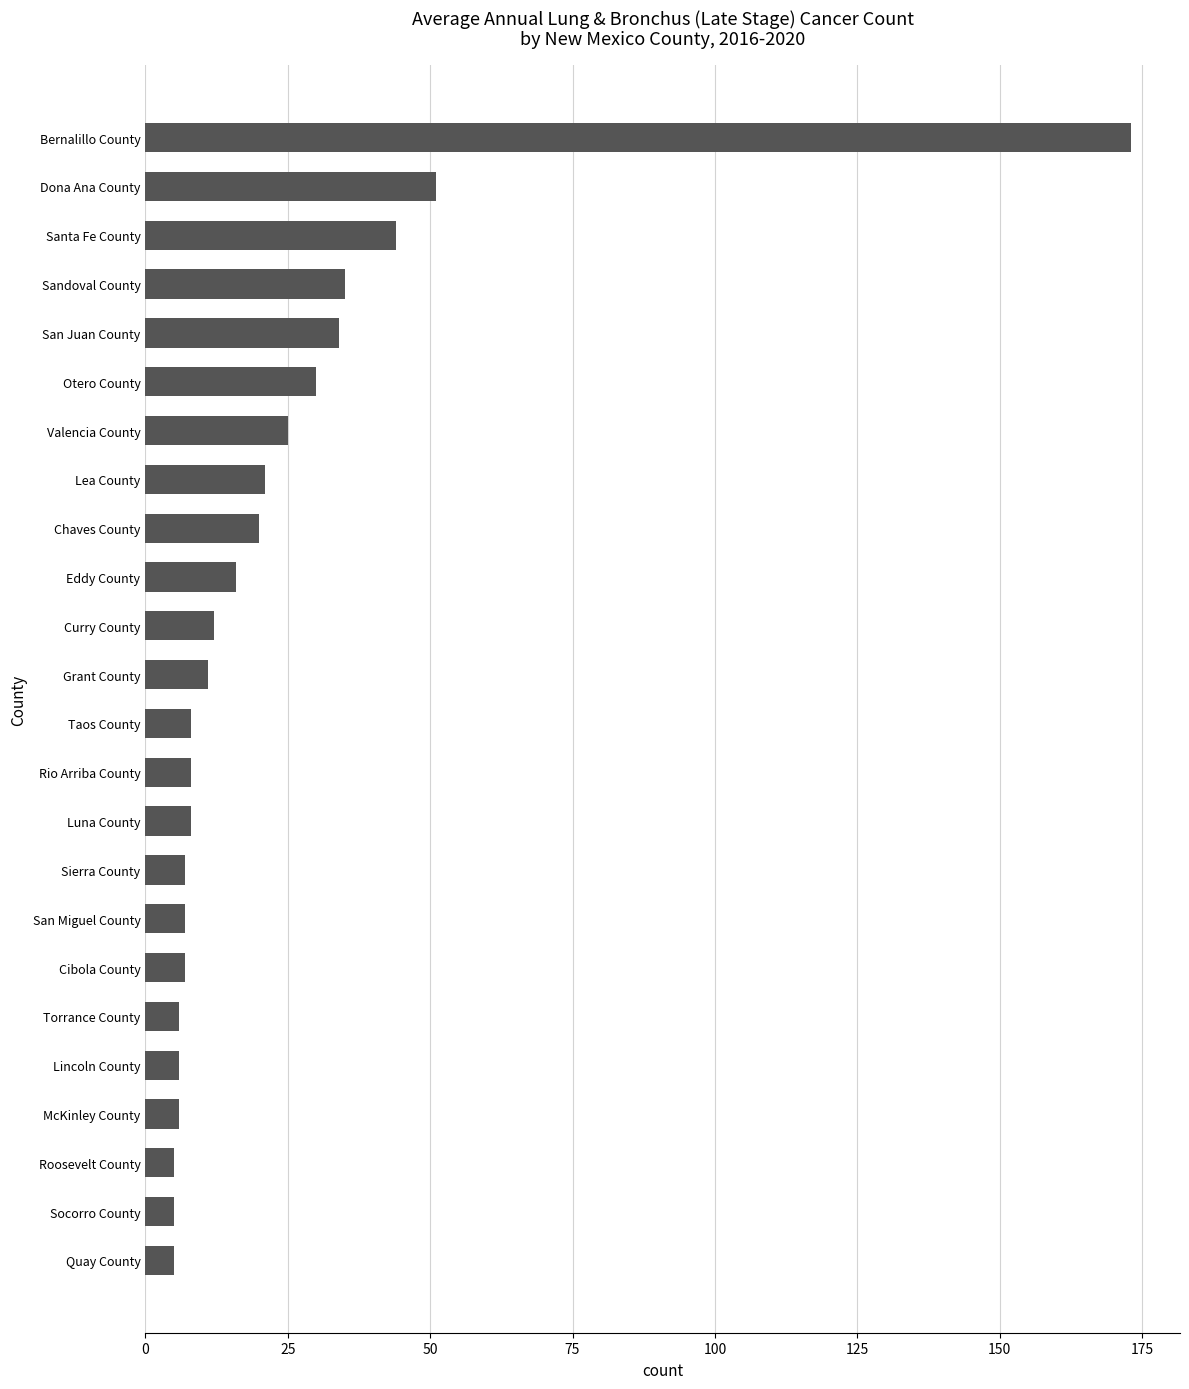

Where is the data nearest to the value 89?

Dona Ana County